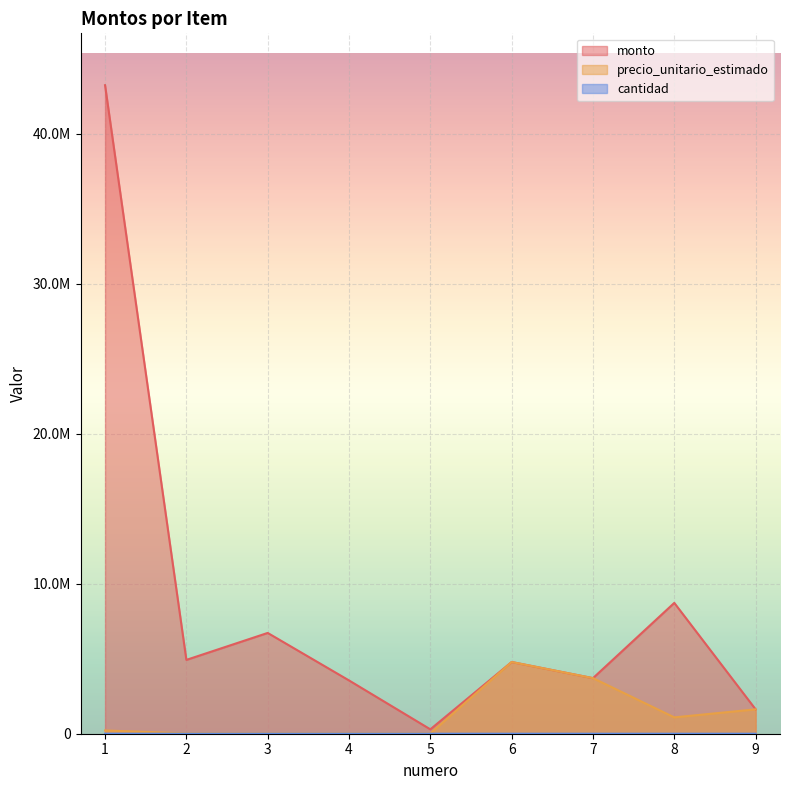

Is it true that precio_unitario_estimado equals 25844.0 at 5?

False